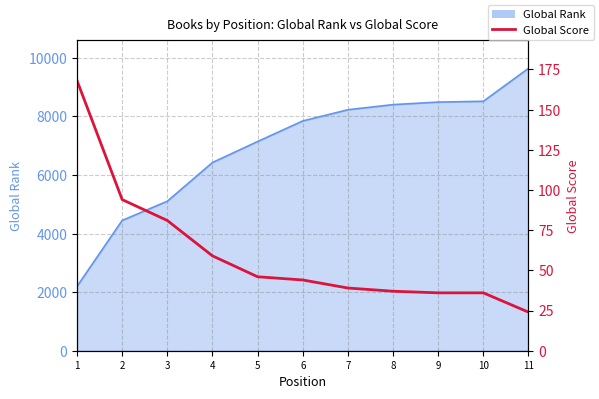

The chart shows a value of 37 at 8. True or false?

True